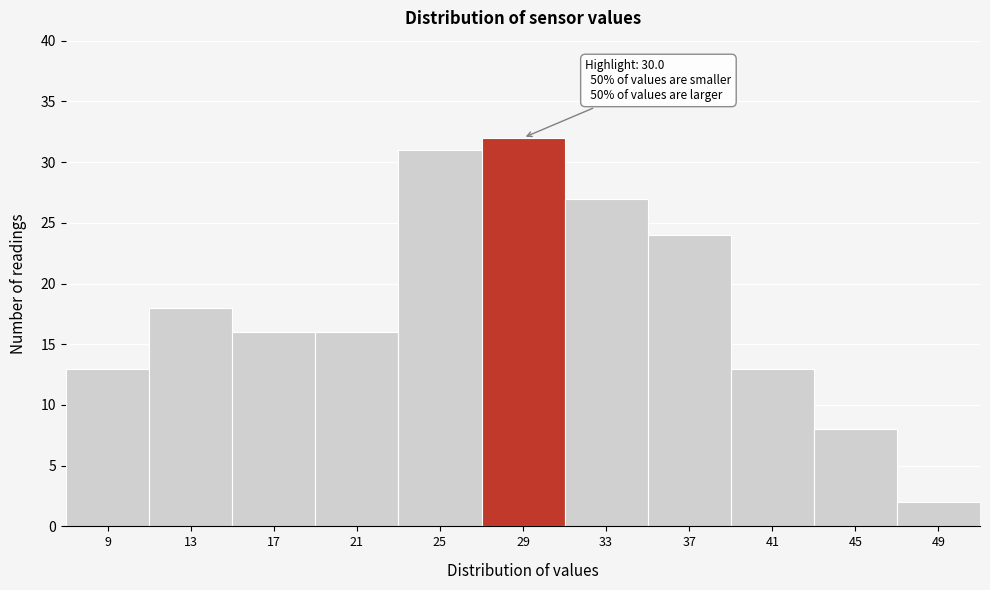

Reading right to left, list all the values displayed in this chart.

2	8	13	24	27	32	31	16	16	18	13